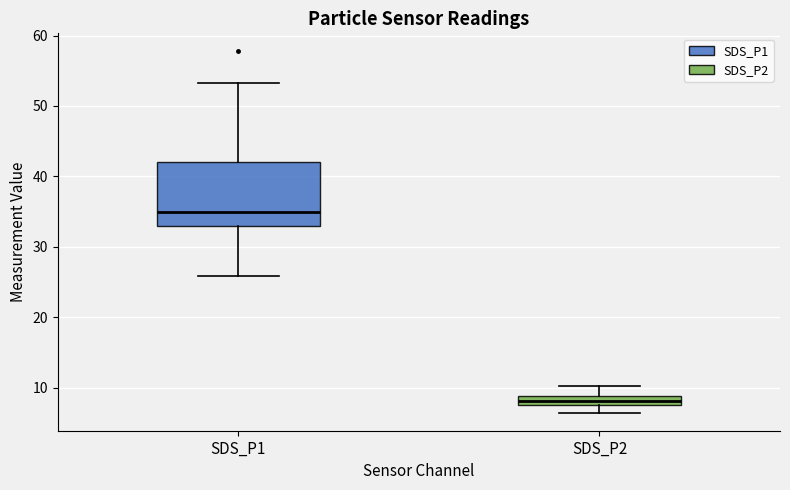

Where does the upper whisker of the box for SDS_P2 end on the y-axis? The values are not printed on the chart, so give them approximately, as read against the axis.

10